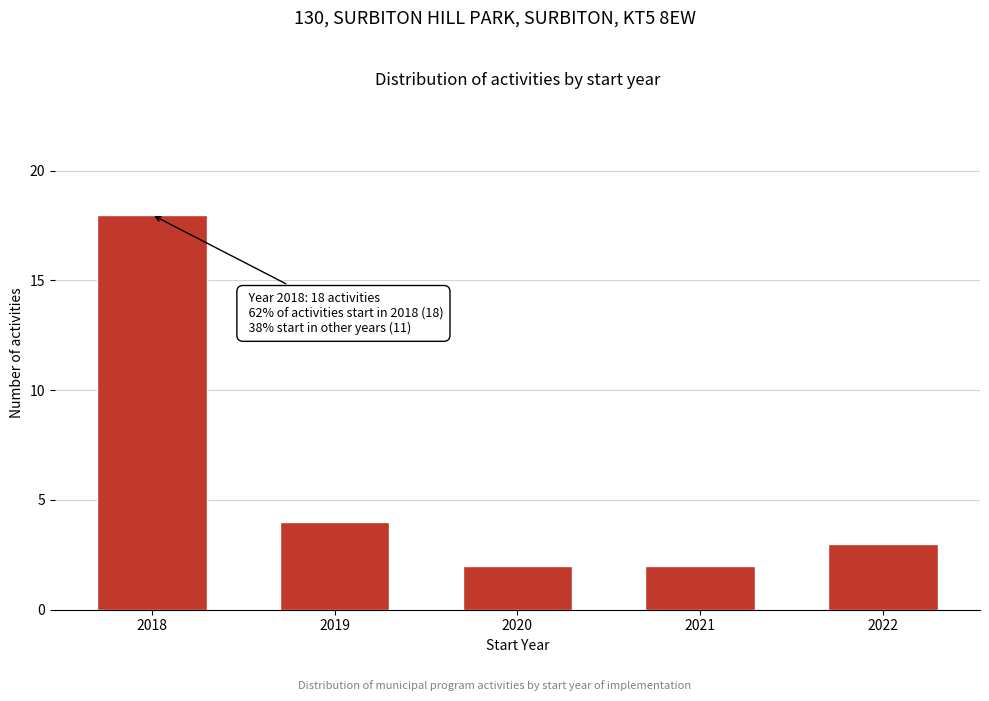

Reading left to right, list all the values displayed in this chart.

18	4	2	2	3